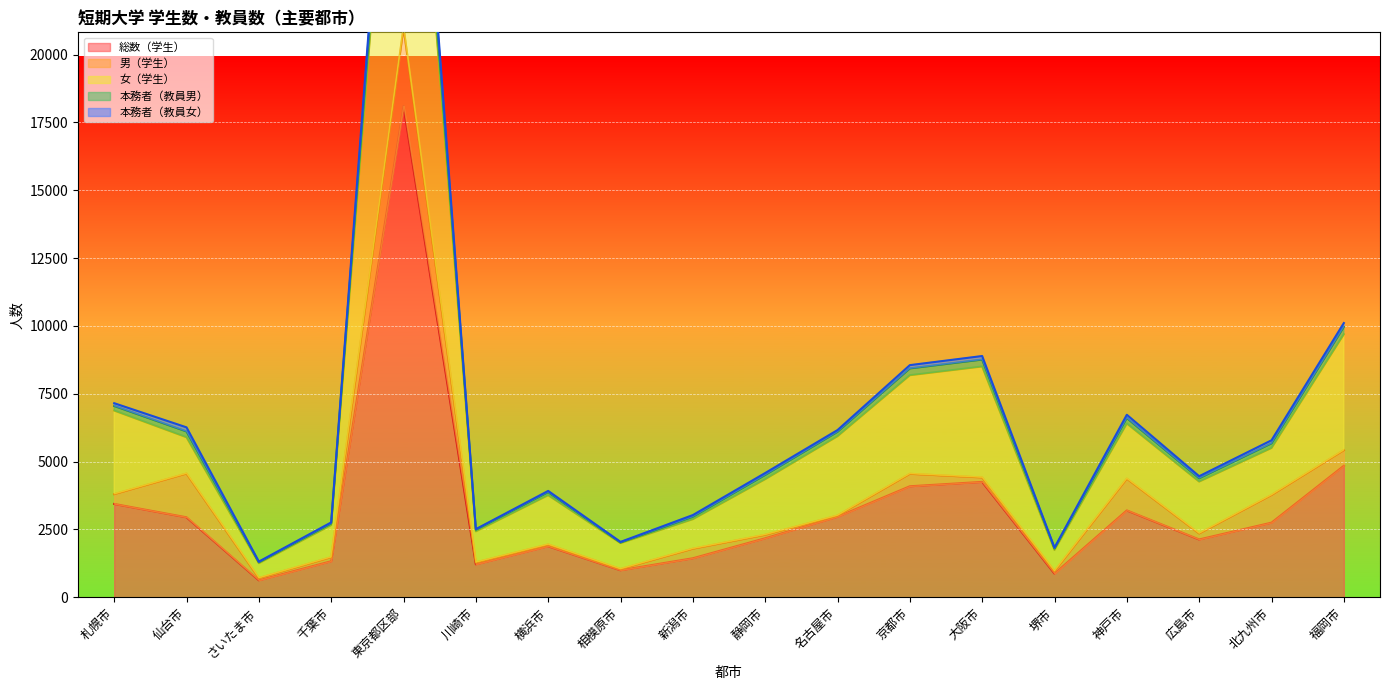

The value of 女（学生） at 横浜市 is 2568. True or false?

False